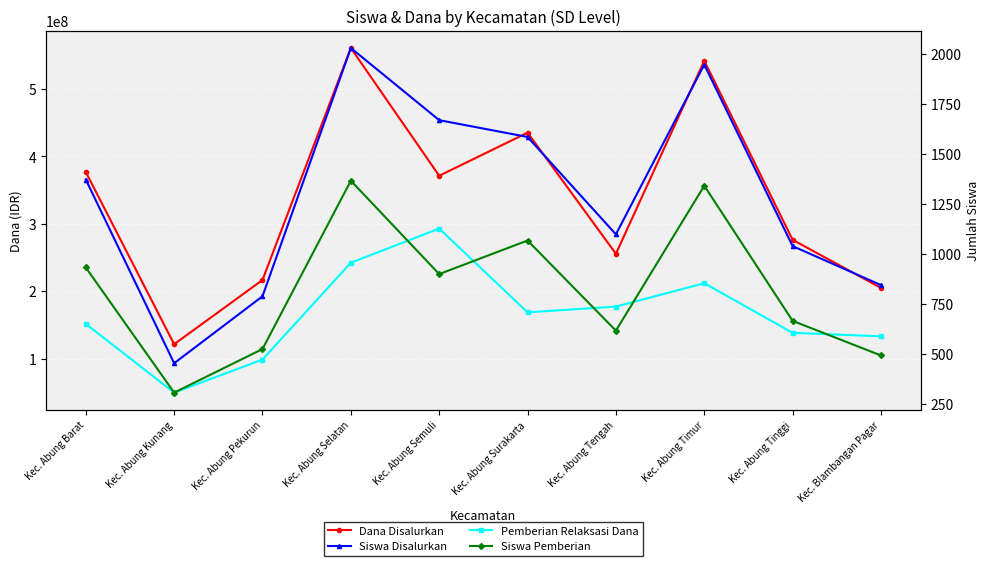

What position from the right is Kec. Abung Pekurun?

8